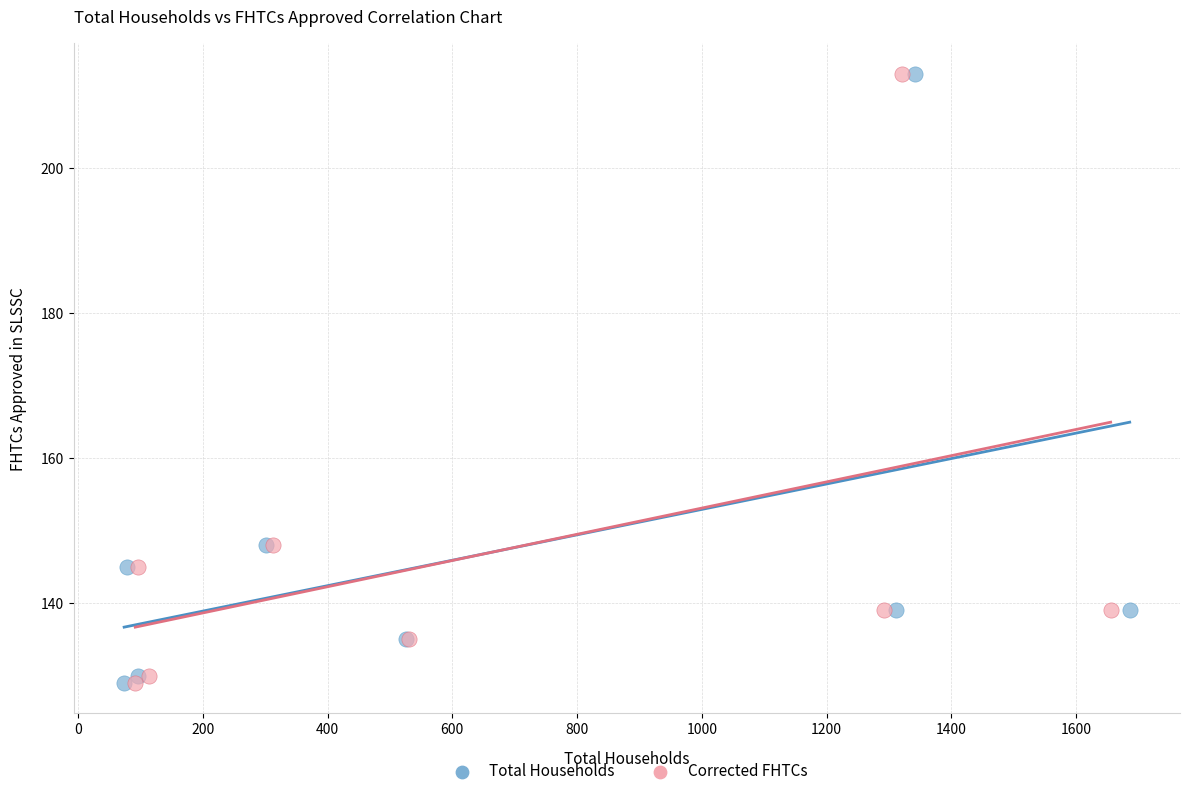

What are all the series names shown in the legend?

Total Households, Corrected FHTCs